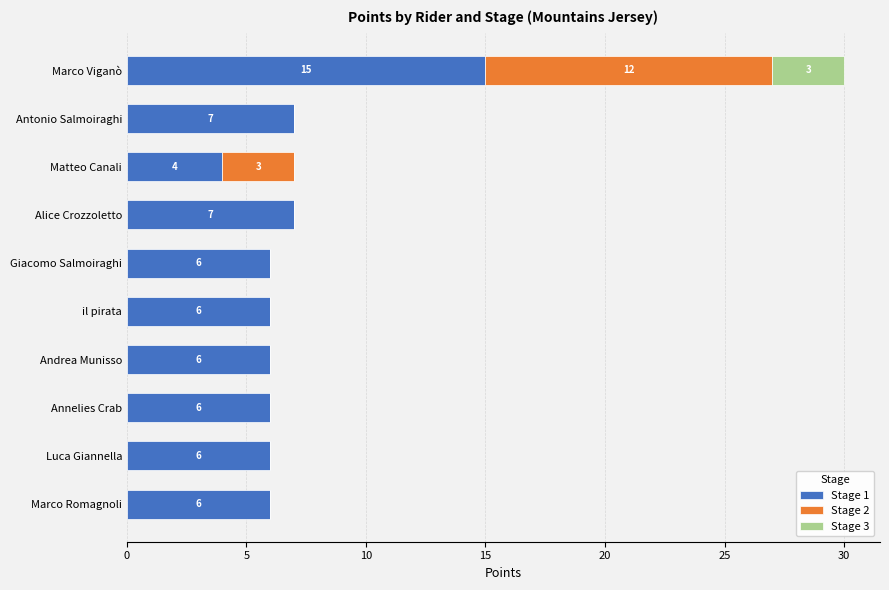

What is the sum of the Stage 1 values at Marco Viganò and Andrea Munisso?

21